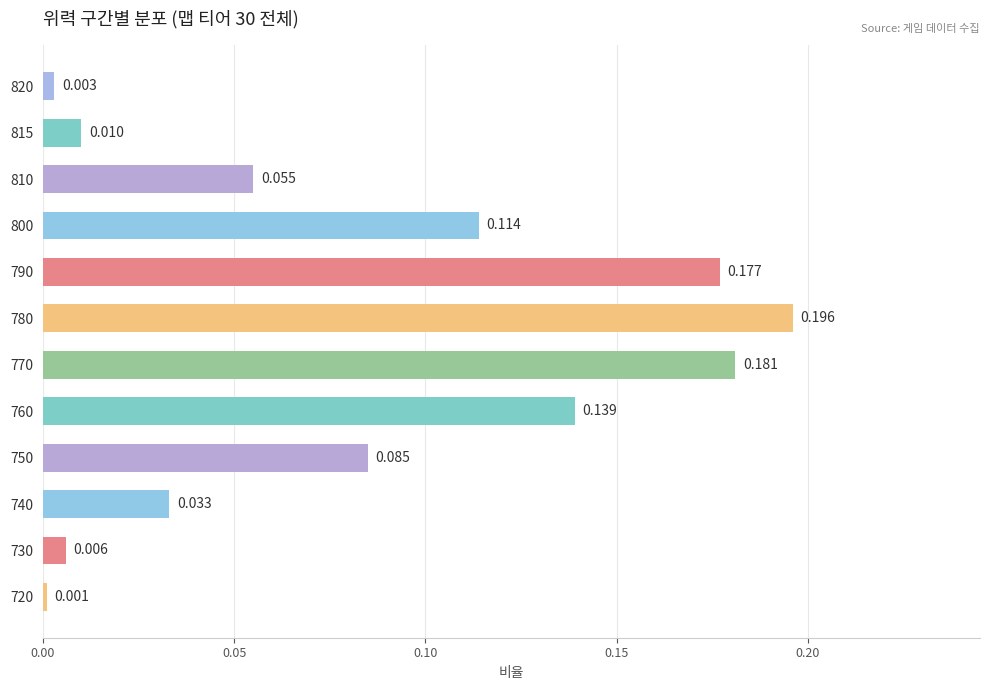

True or false: the data shows 0.0 at 815.

False